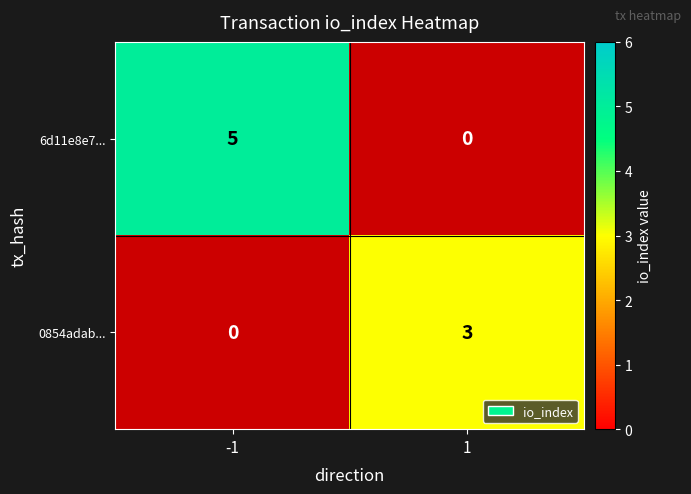

Which has a higher value, 1 or -1?

-1